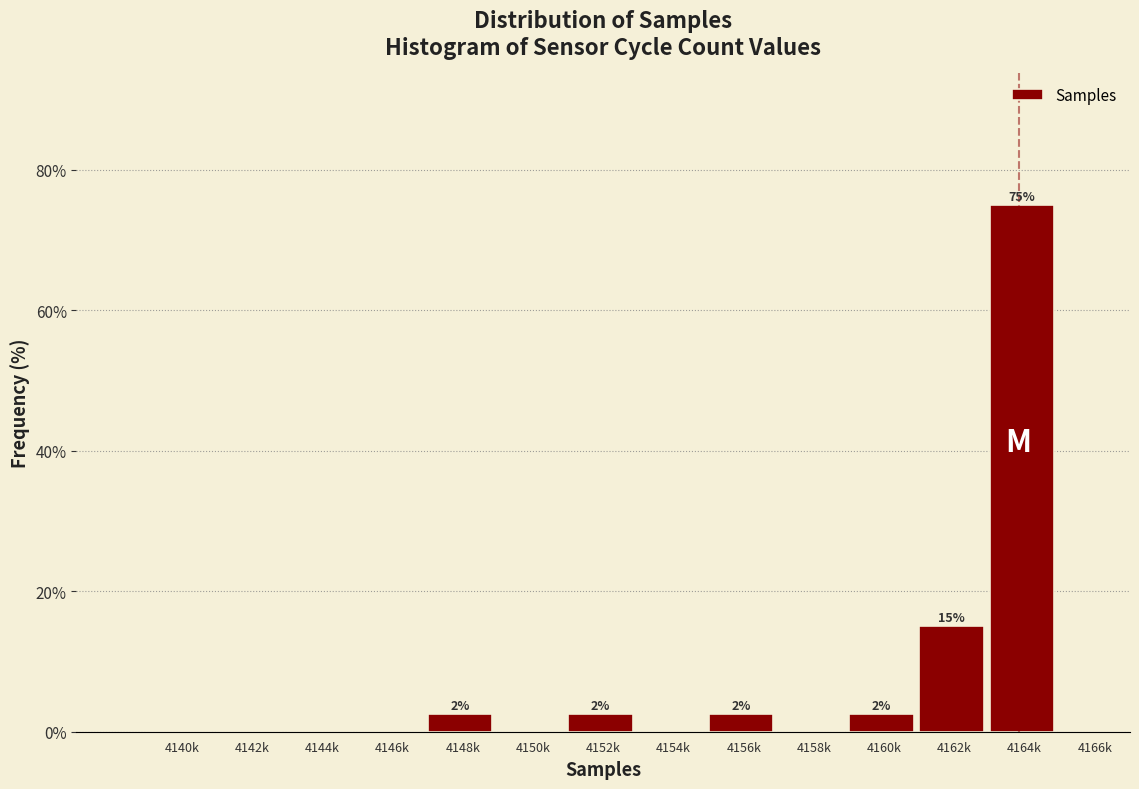

Reading left to right, list all the values displayed in this chart.

4140k=0.0	4142k=0.0	4144k=0.0	4146k=0.0	4148k=2.5	4150k=0.0	4152k=2.5	4154k=0.0	4156k=2.5	4158k=0.0	4160k=2.5	4162k=15.0	4164k=75.0	4166k=0.0